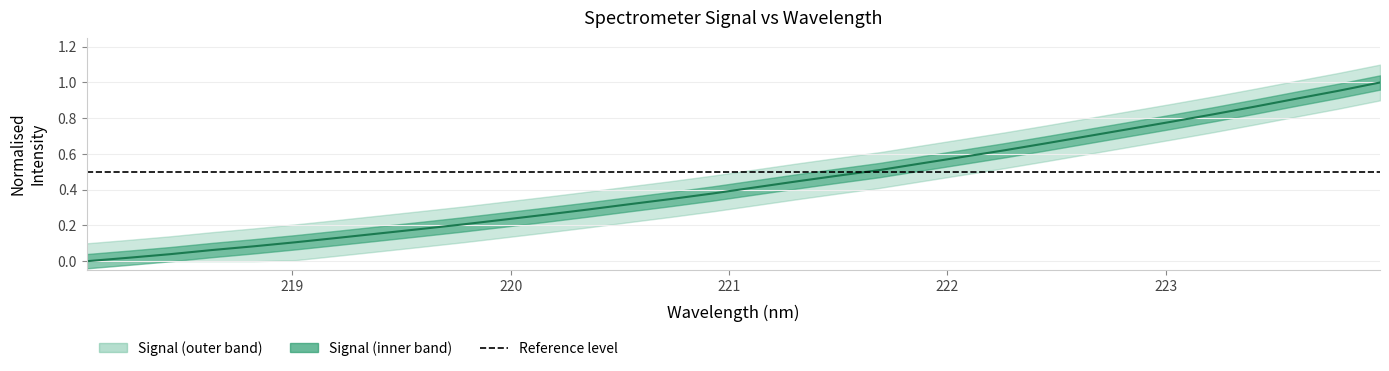

True or false: there are more than 0 points higher than both neighbors.

False